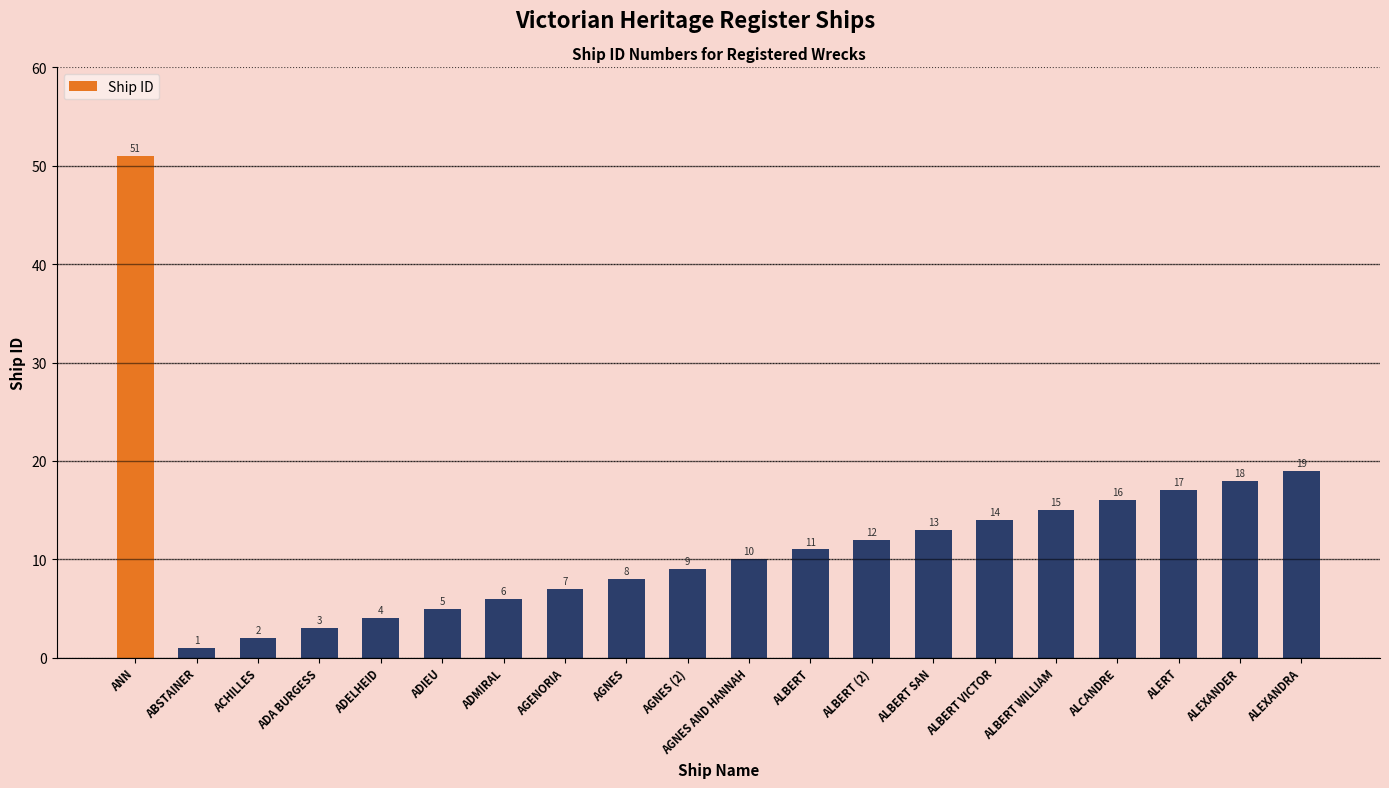

Between ADELHEID and ANN, which is larger?

ANN